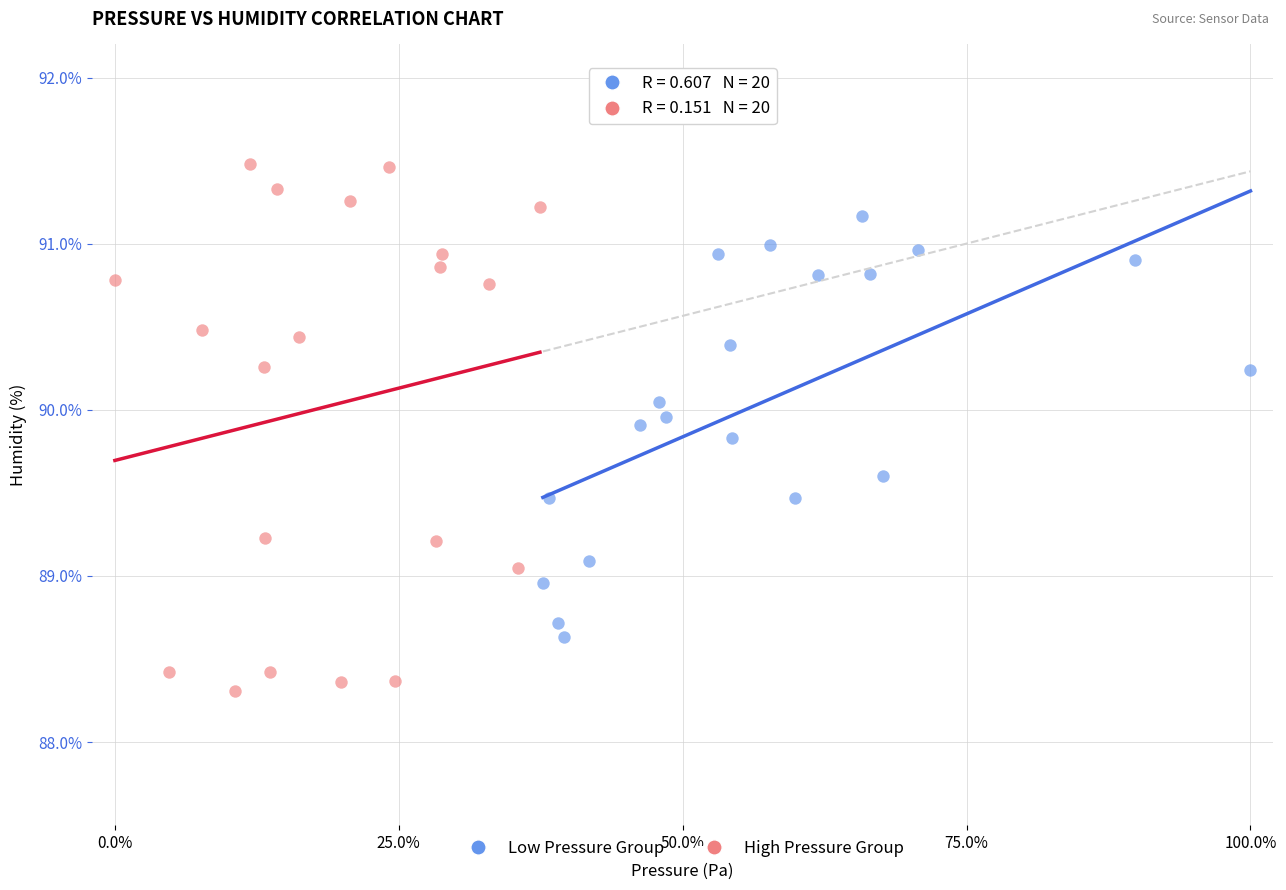

Which series has the widest spread of Y values?

High Pressure Group